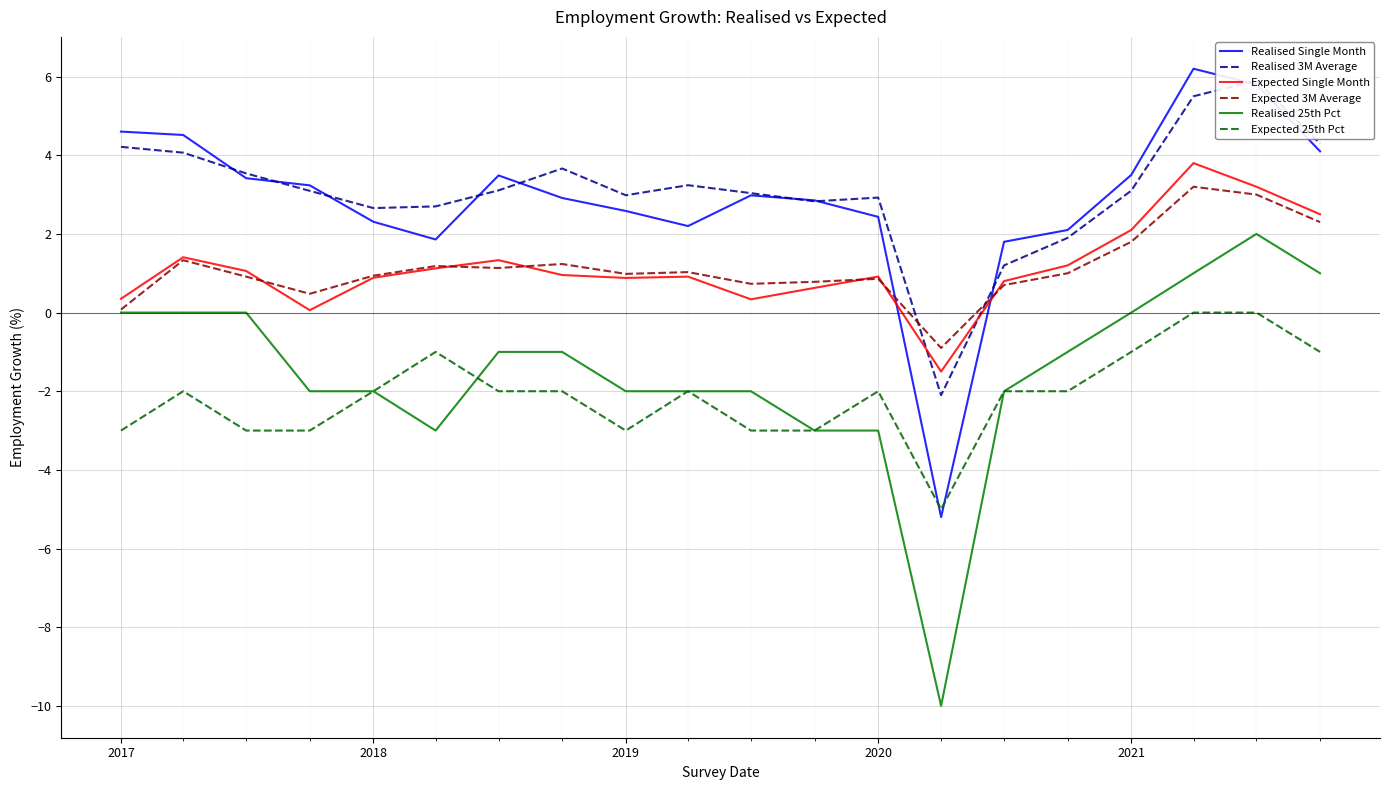

What is the sum of the Expected 3M Average values at 2021 and 2019?

2.8